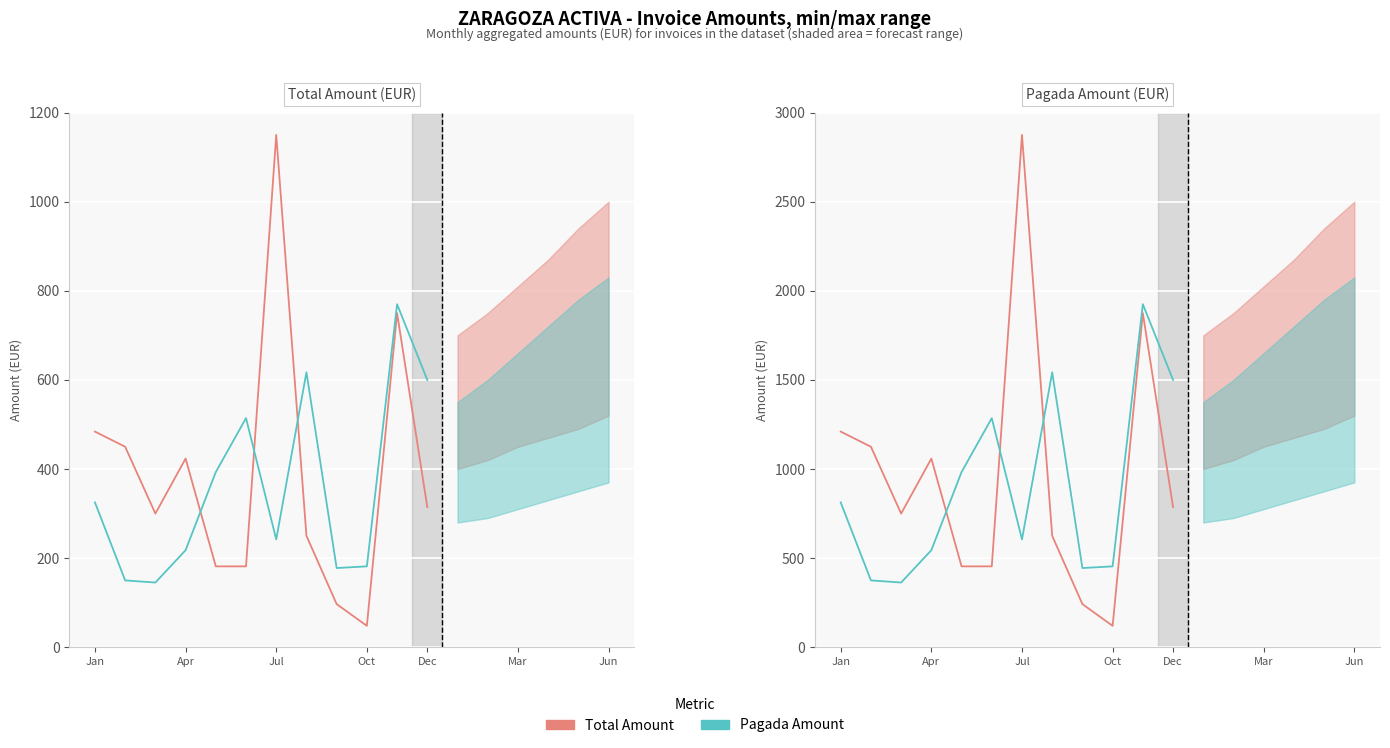

True or false: Total Amount and Pagada Amount cross at least once.

True